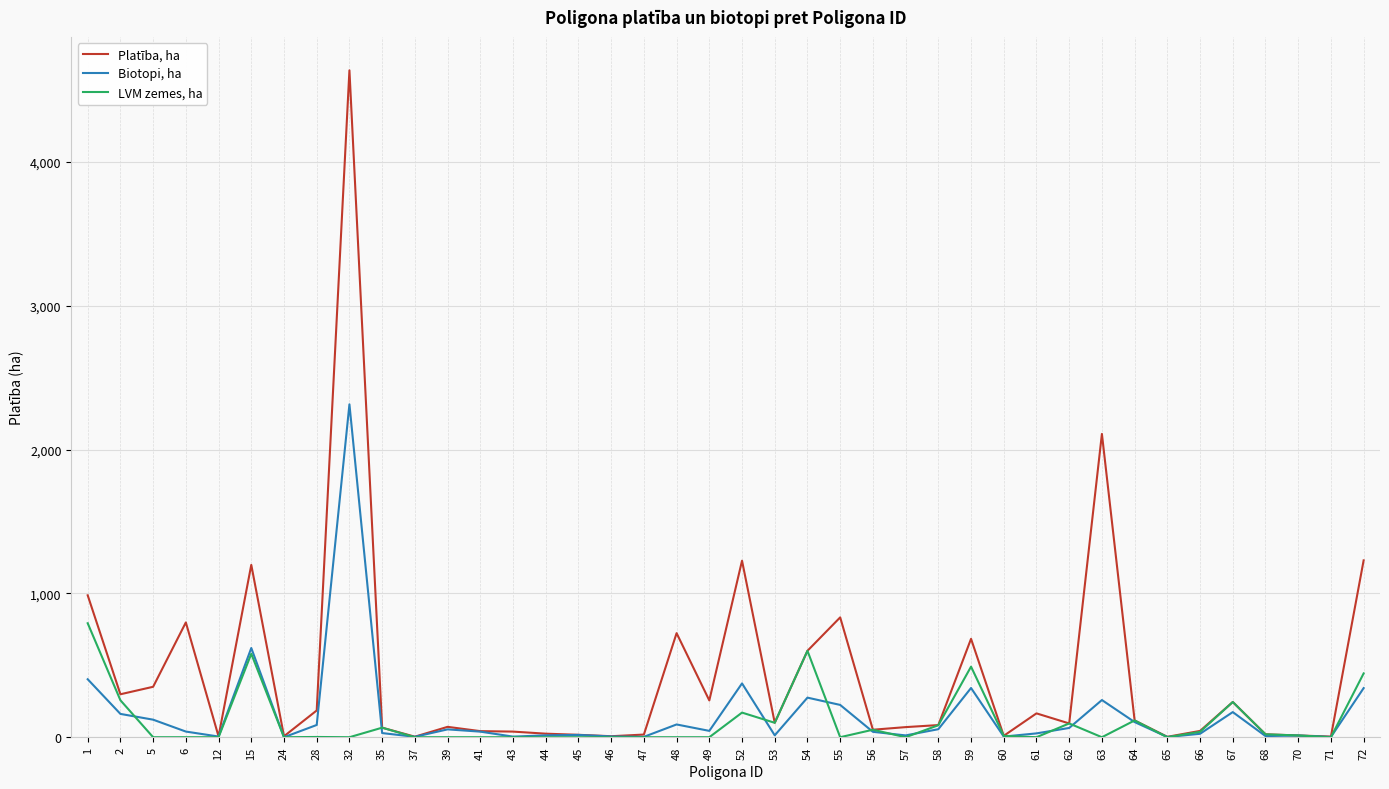

What are all the series names shown in the legend?

Platība, ha, Biotopi, ha, LVM zemes, ha